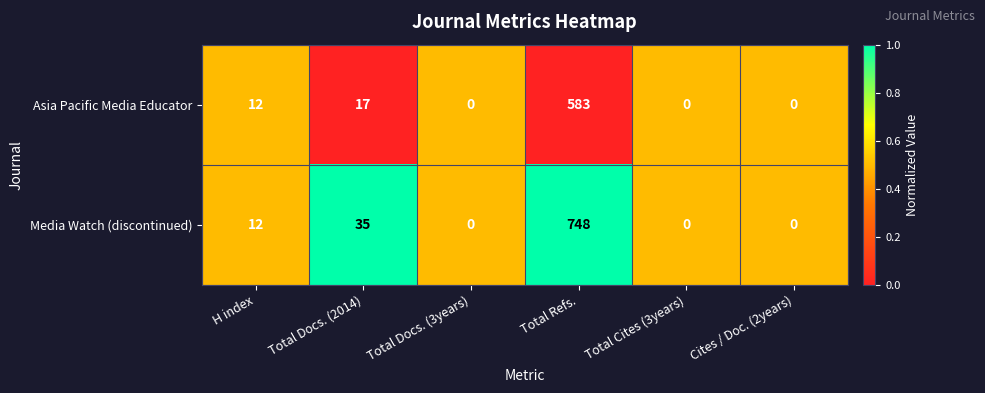

What is the difference between the maximum and minimum values in the Media Watch (discontinued) series?

748